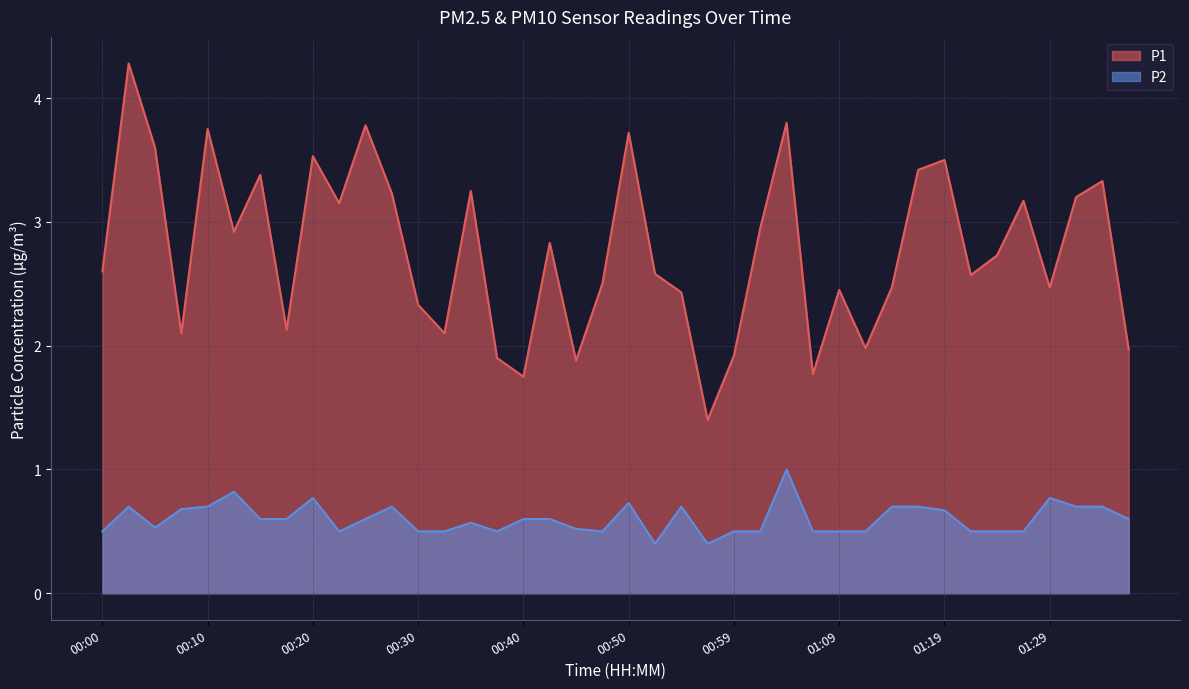

What is the label of the 25th point from the right?

00:37